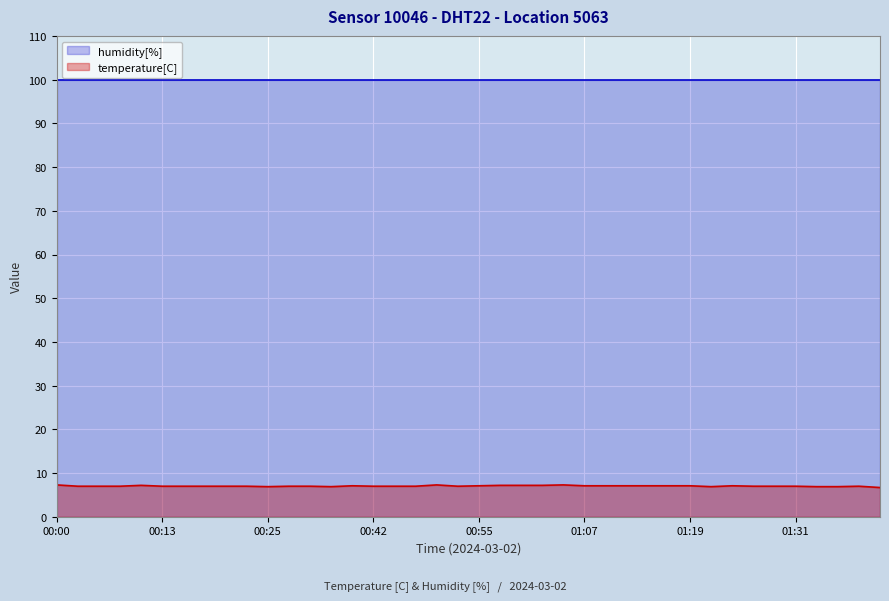

What is the difference between the maximum and minimum values?

0.6